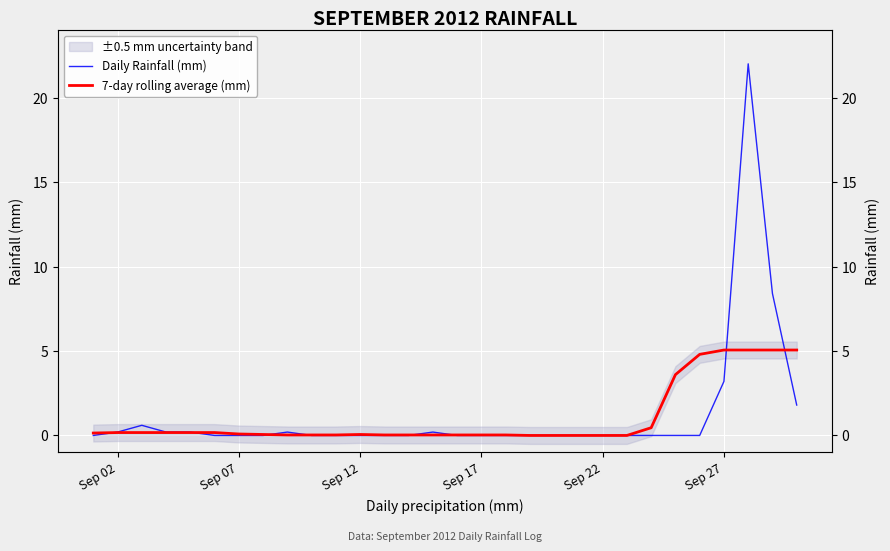

List the series in order of their peak value, lowest first.

7-day rolling average (mm), Daily Rainfall (mm)